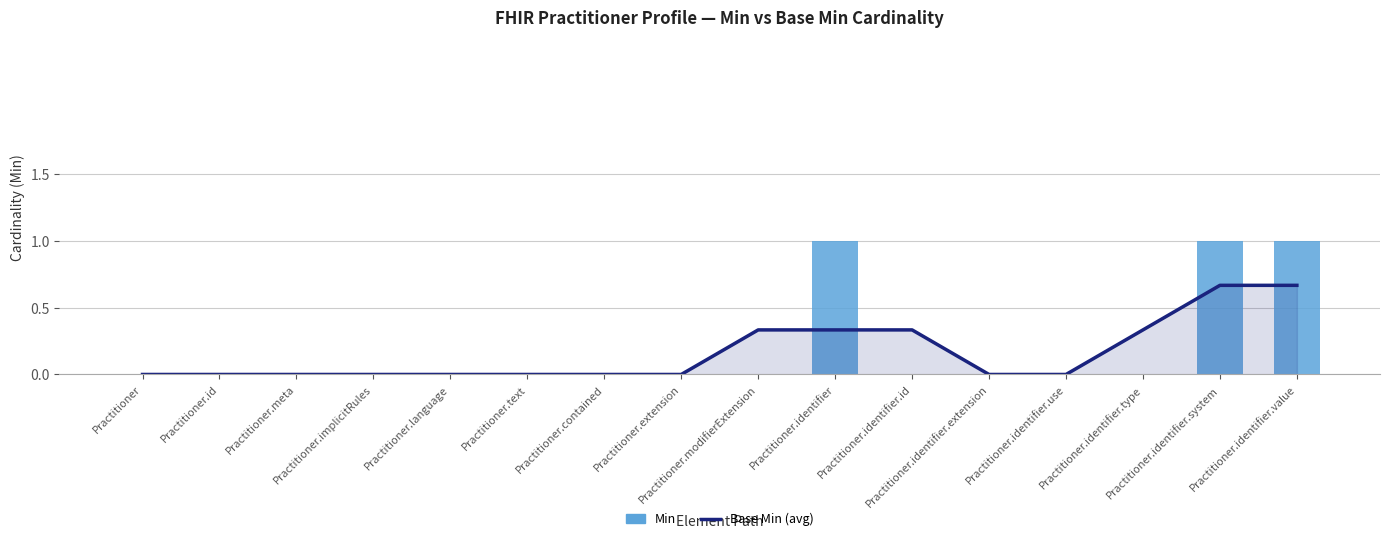

At which label does Base Min (avg) reach its minimum?

Practitioner